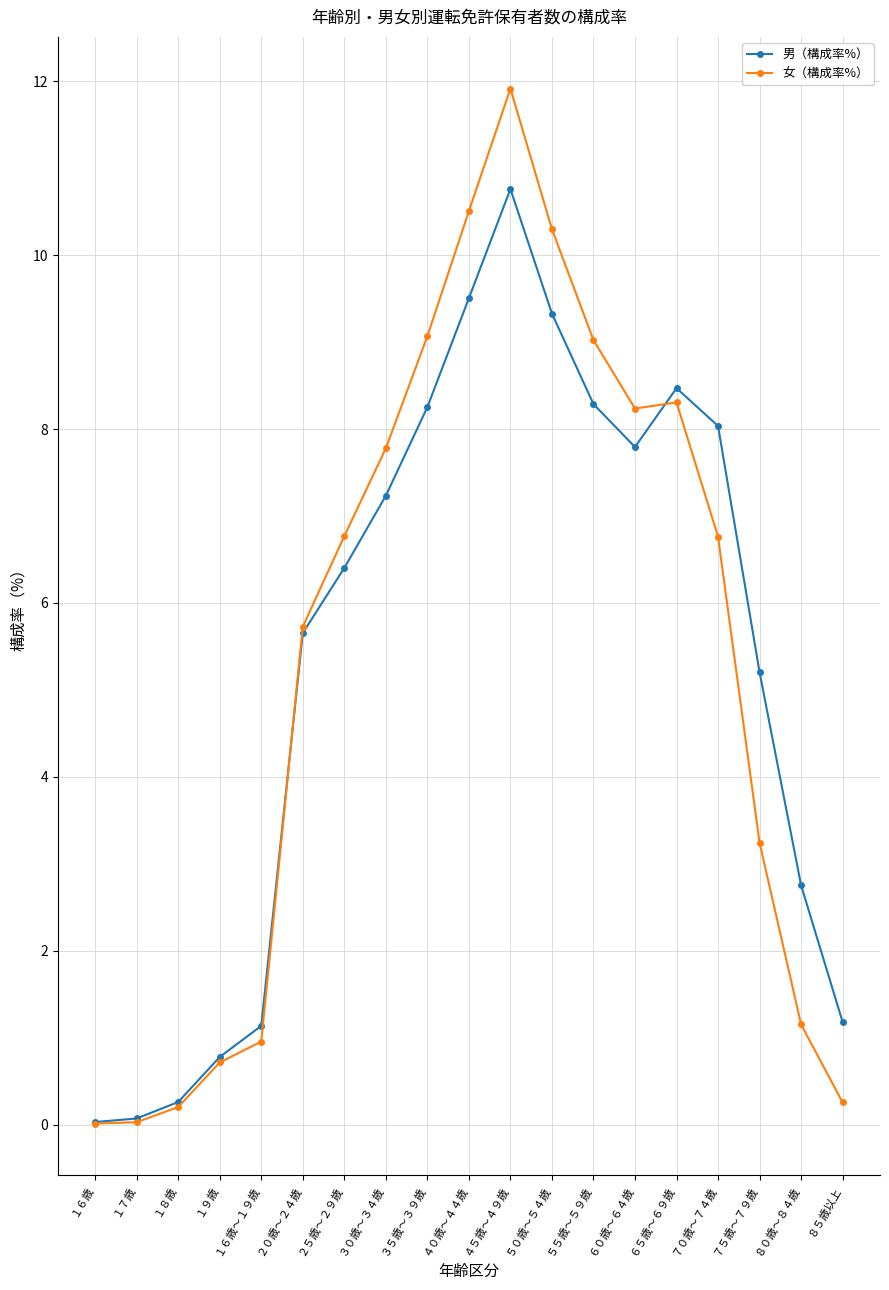

What is the difference between the 女（構成率%） values at ７５歳～７９歳 and ３５歳～３９歳?

5.8